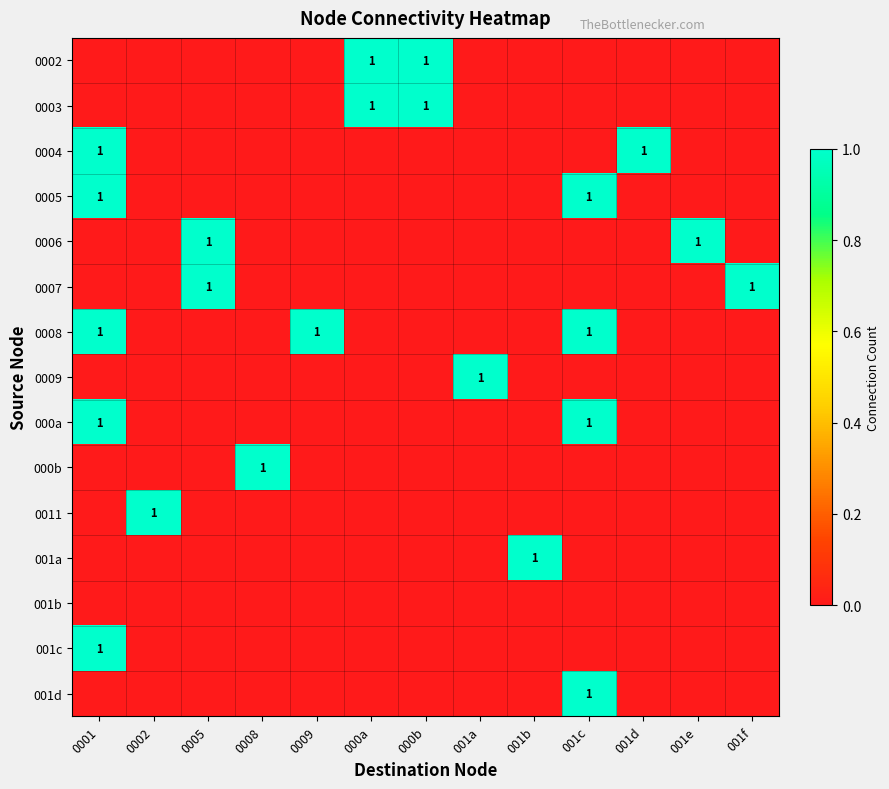

What is the sum of all 0004 values?

2